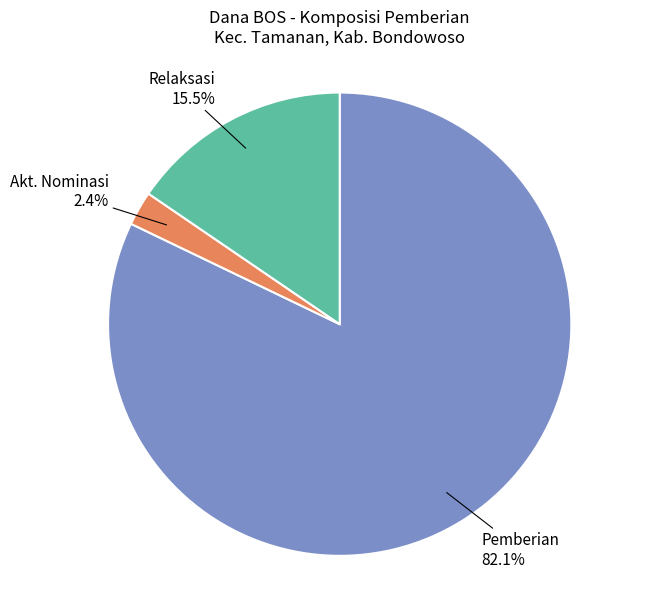

Does any single category account for the majority?

Yes